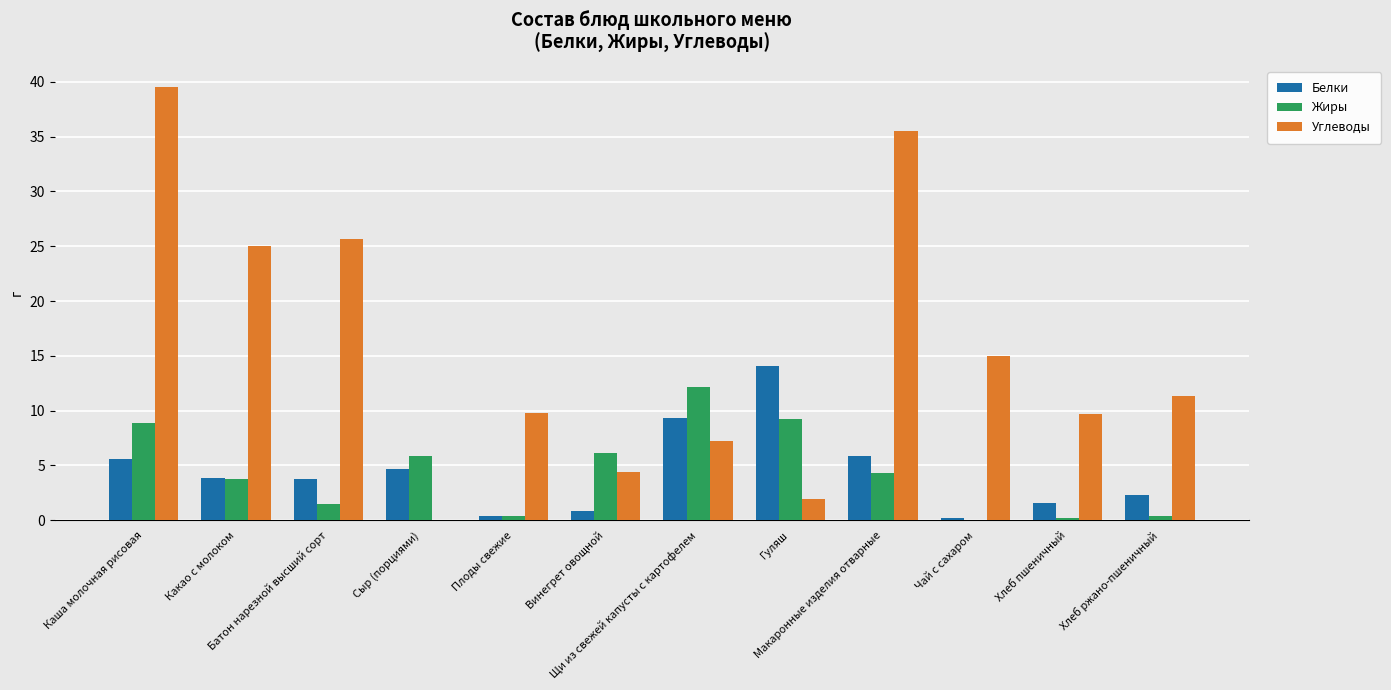

What is the greatest value displayed?

39.5